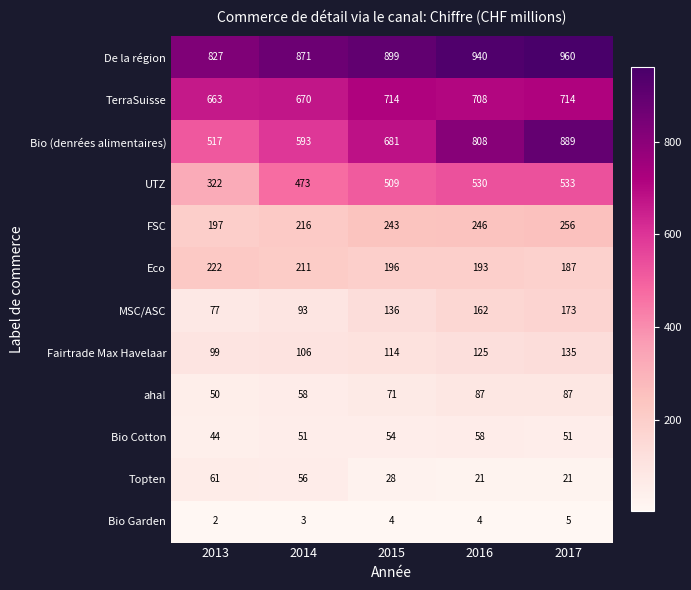

Which series has the largest total across all categories?

De la région